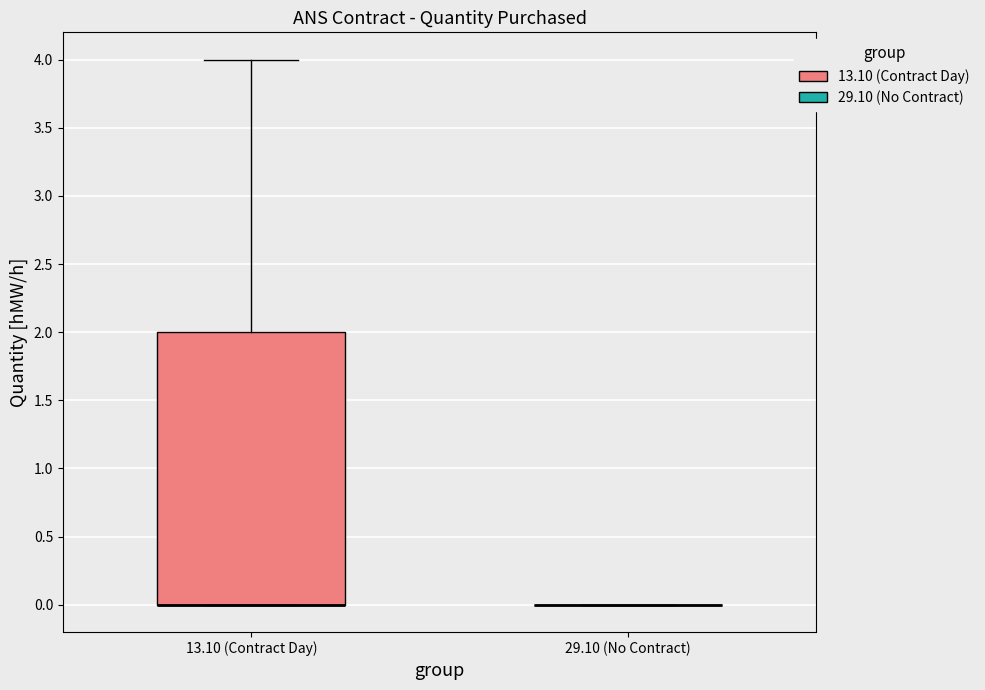

Comparing the boxes themselves (not the whiskers), which one is the tallest?

13.10 (Contract Day)